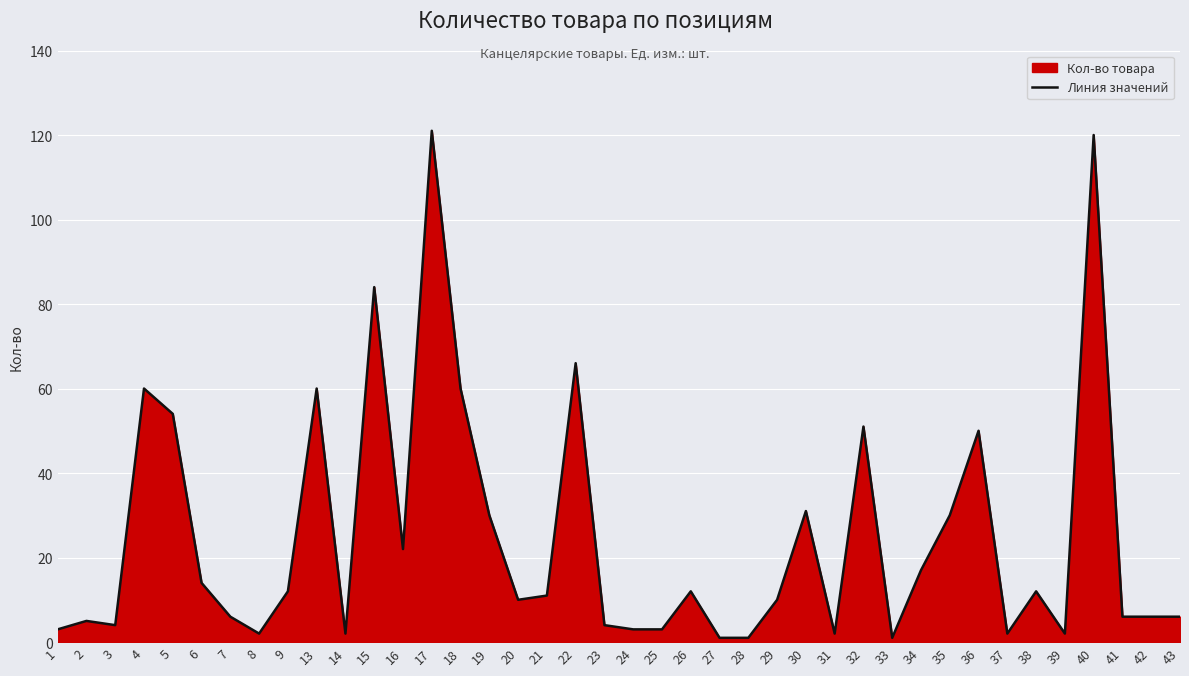

How many lines are shown in the chart?

1